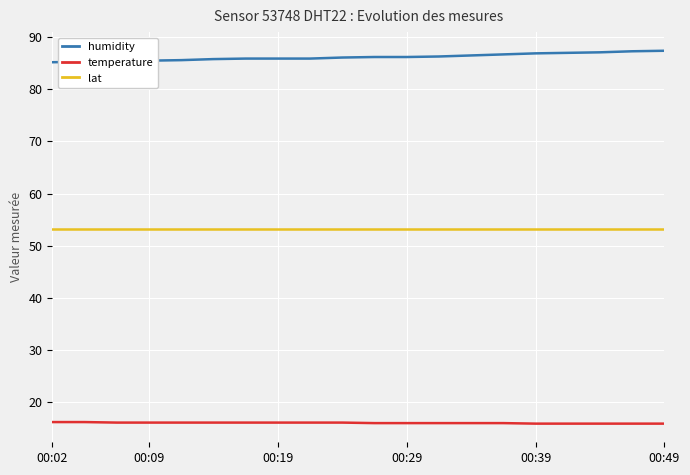

True or false: temperature and humidity intersect in this chart.

False